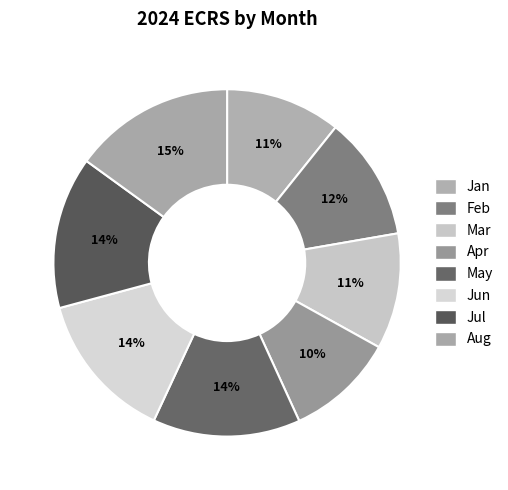

To the nearest percent, what is the difference between the largest and smallest slice percentages?

5%